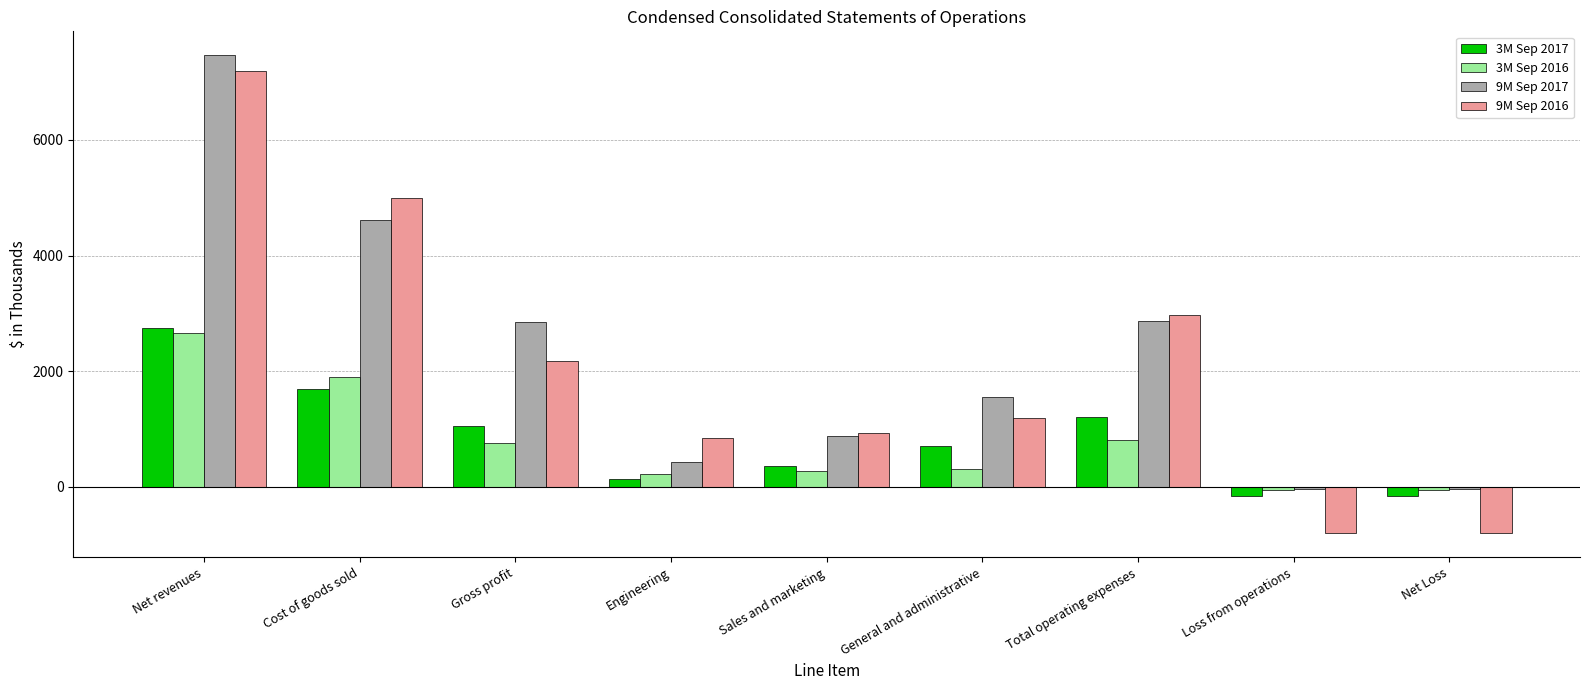

What is the minimum value shown in the chart?

-803